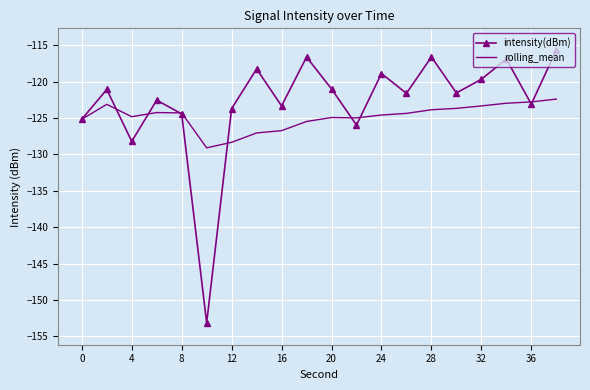

Which series has the largest total across all categories?

intensity(dBm)